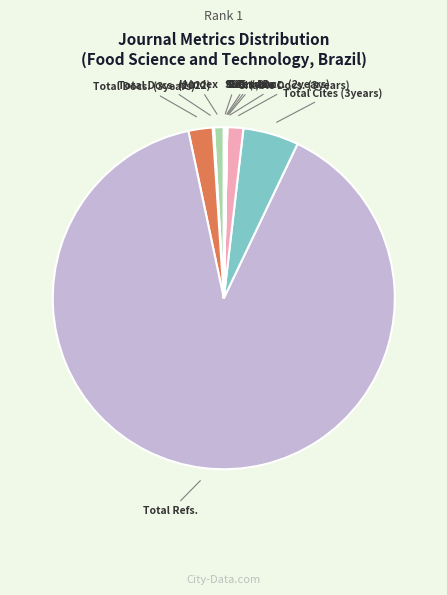

Which category has the smallest portion of the pie?

Cites / Doc. (2years)